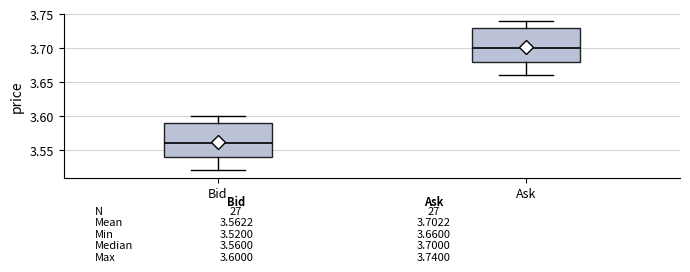

Which box's median line is the highest?

Ask